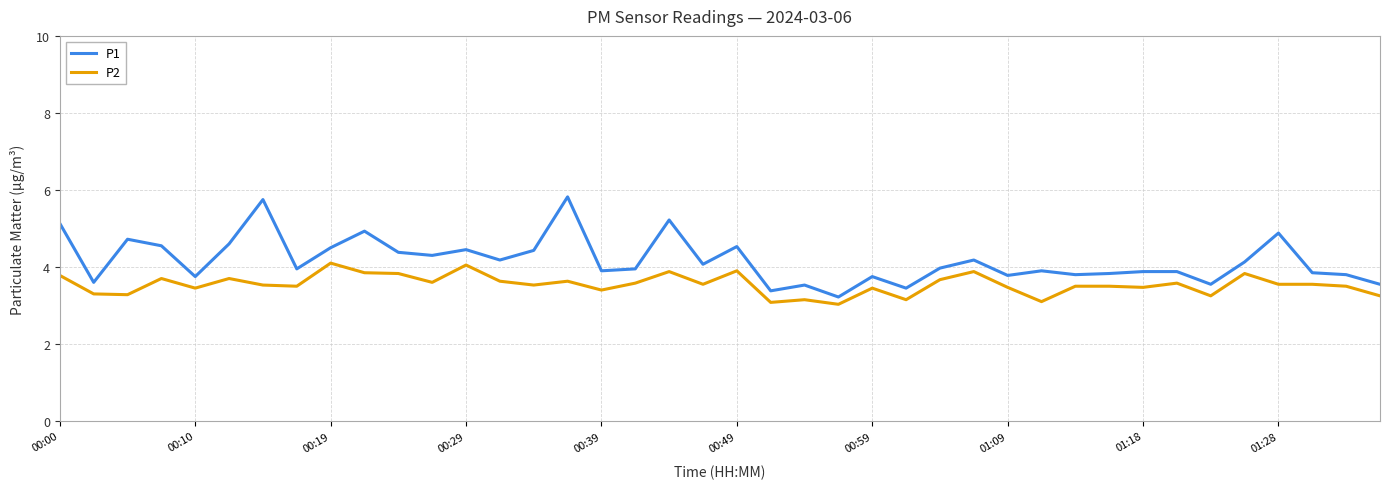

Which series has the largest total across all categories?

P1